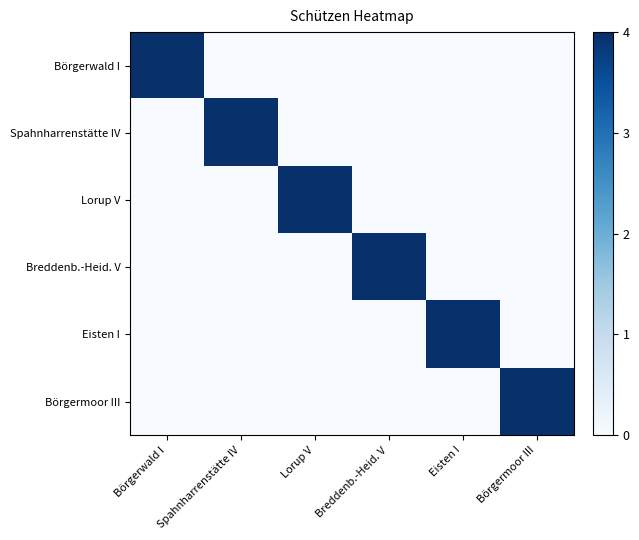

Reading right to left, extract all data points from this chart.

Börgerwald I: Börgermoor III=0	Eisten I=0	Breddenb.-Heid. V=0	Lorup V=0	Spahnharrenstätte IV=0	Börgerwald I=4
Spahnharrenstätte IV: Börgermoor III=0	Eisten I=0	Breddenb.-Heid. V=0	Lorup V=0	Spahnharrenstätte IV=4	Börgerwald I=0
Lorup V: Börgermoor III=0	Eisten I=0	Breddenb.-Heid. V=0	Lorup V=4	Spahnharrenstätte IV=0	Börgerwald I=0
Breddenb.-Heid. V: Börgermoor III=0	Eisten I=0	Breddenb.-Heid. V=4	Lorup V=0	Spahnharrenstätte IV=0	Börgerwald I=0
Eisten I: Börgermoor III=0	Eisten I=4	Breddenb.-Heid. V=0	Lorup V=0	Spahnharrenstätte IV=0	Börgerwald I=0
Börgermoor III: Börgermoor III=4	Eisten I=0	Breddenb.-Heid. V=0	Lorup V=0	Spahnharrenstätte IV=0	Börgerwald I=0